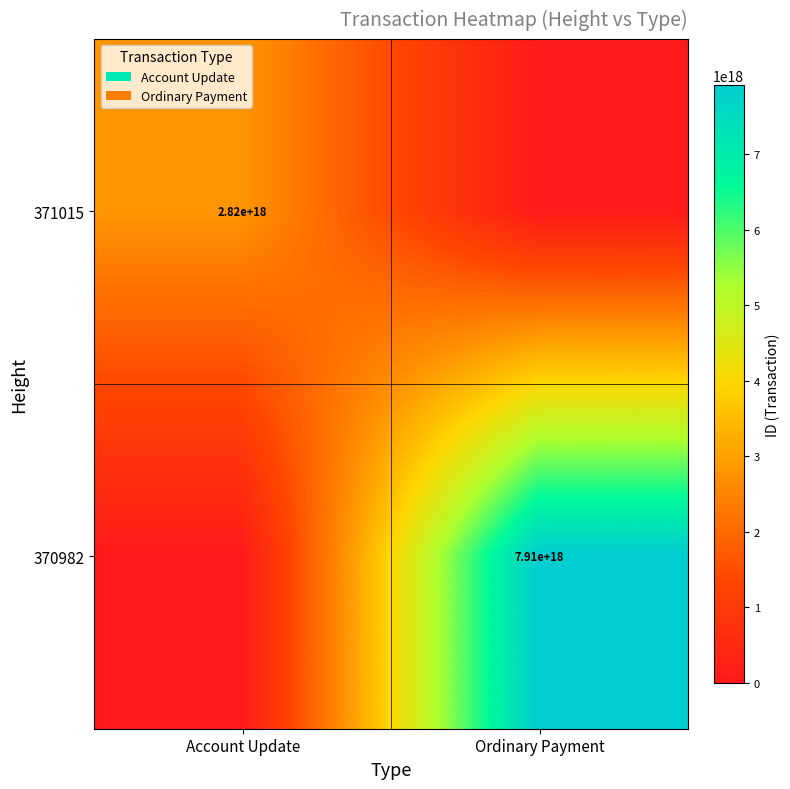

Is it true that 370982 equals 3959943718508653056 at Ordinary Payment?

False